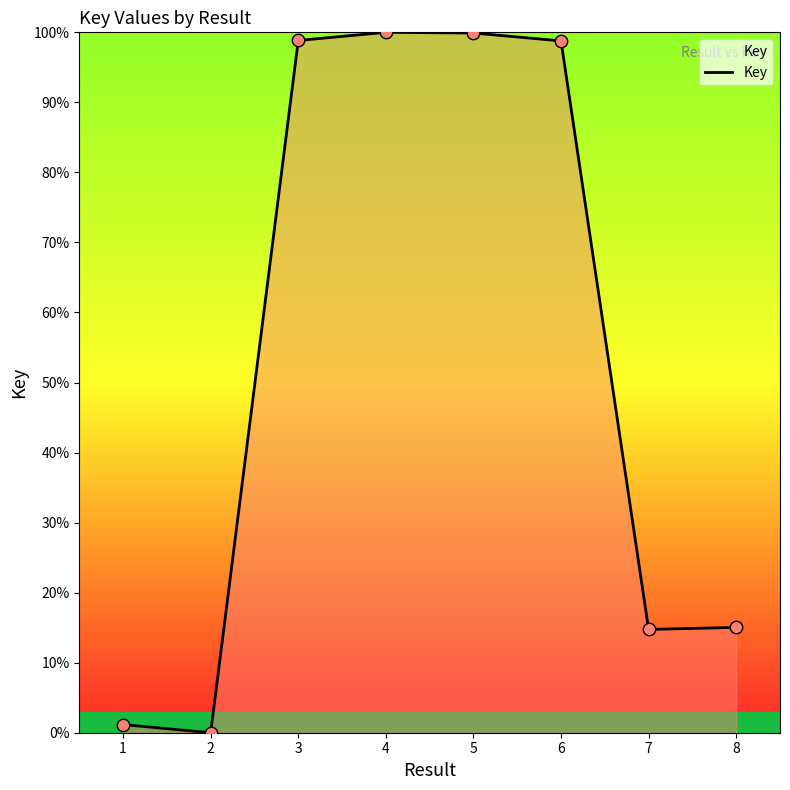

What is the change in value from 4 to 8?

-85.0